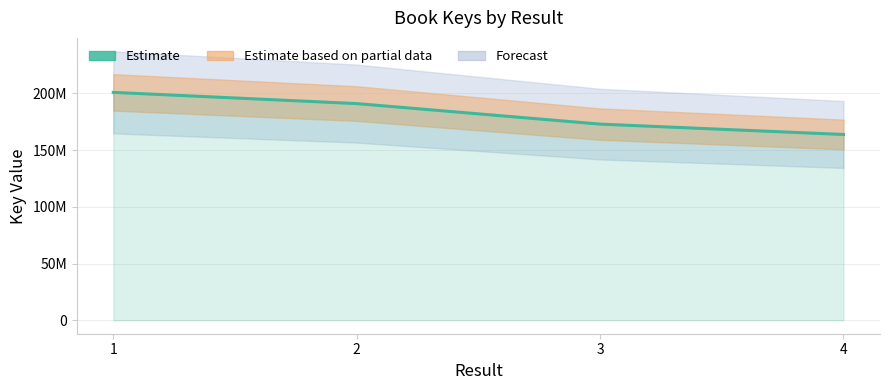

Reading left to right, extract all data points from this chart.

200831241	190939952	172857346	163719538